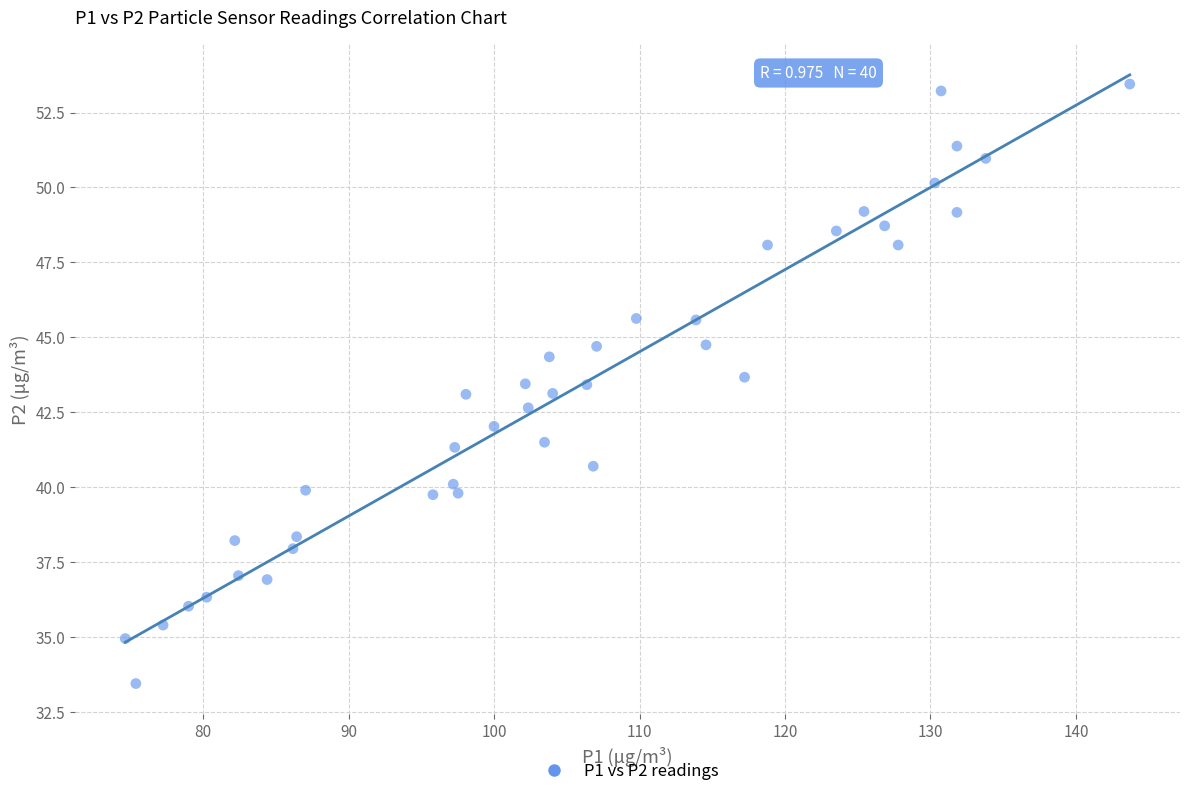

What is the range of X values (max minus min)?

69.0